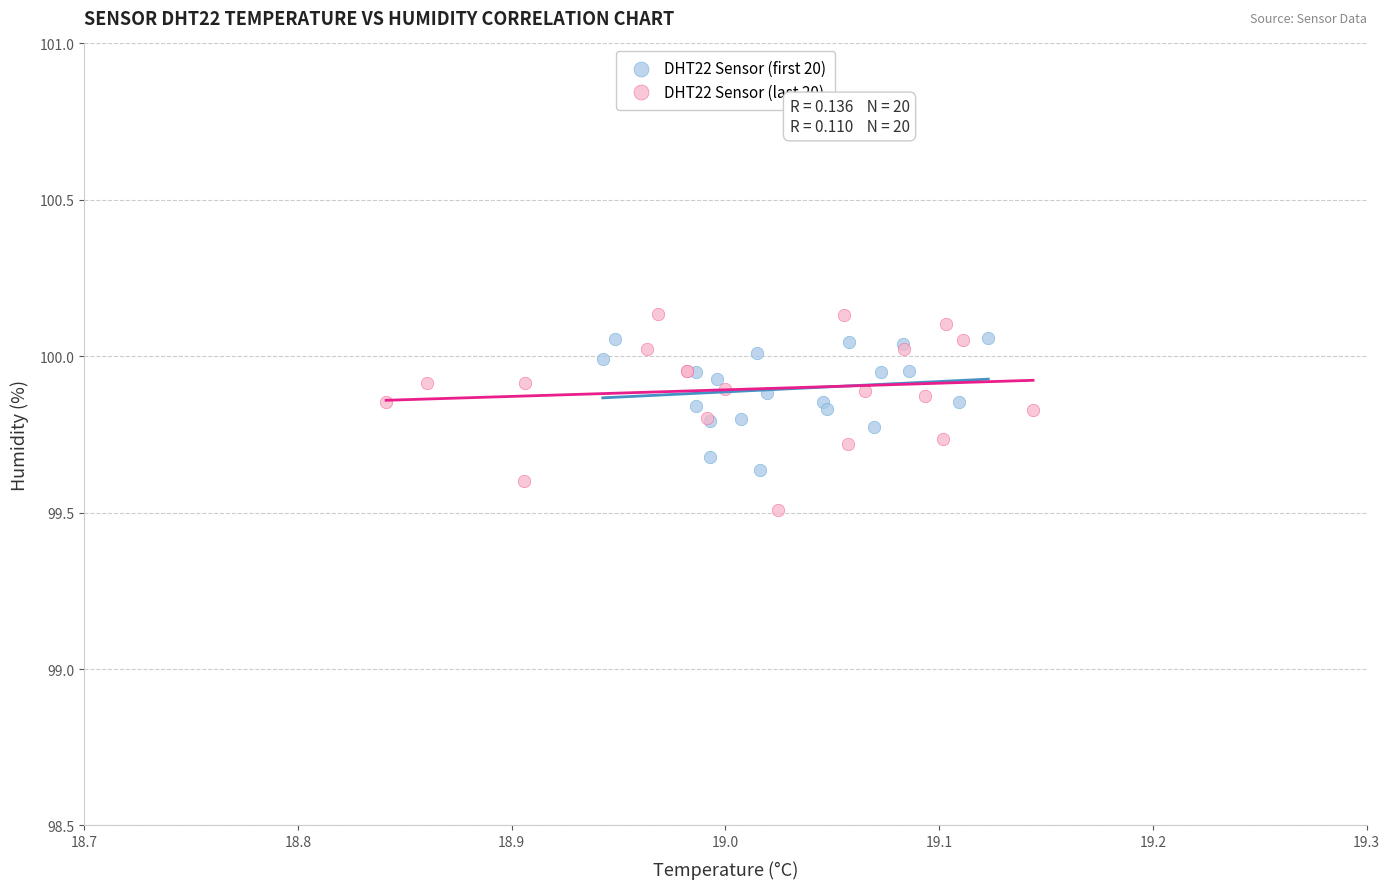

Which series reaches the minimum Y coordinate?

DHT22 Sensor (last 20)